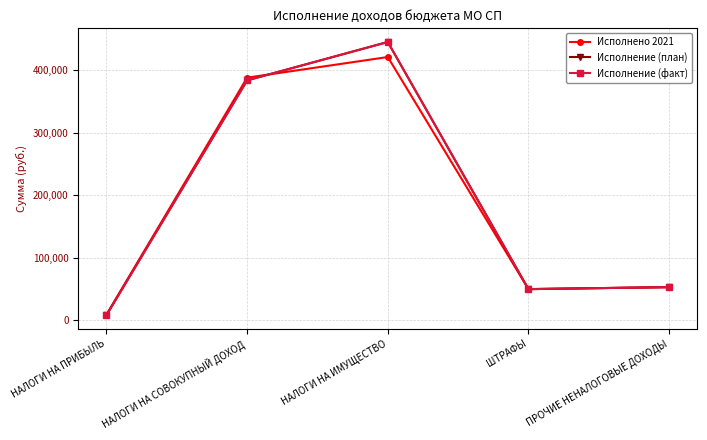

What is the value of the Исполнение (факт) point at the 3rd from the left?

445208.0